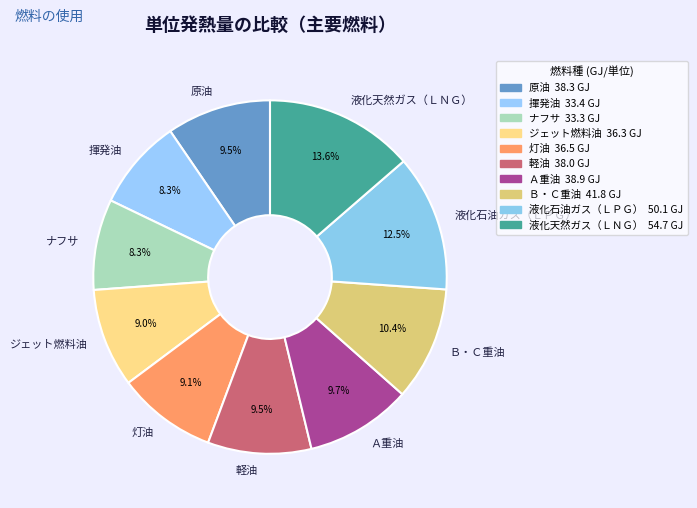

Is there any slice that represents more than half of the pie?

No